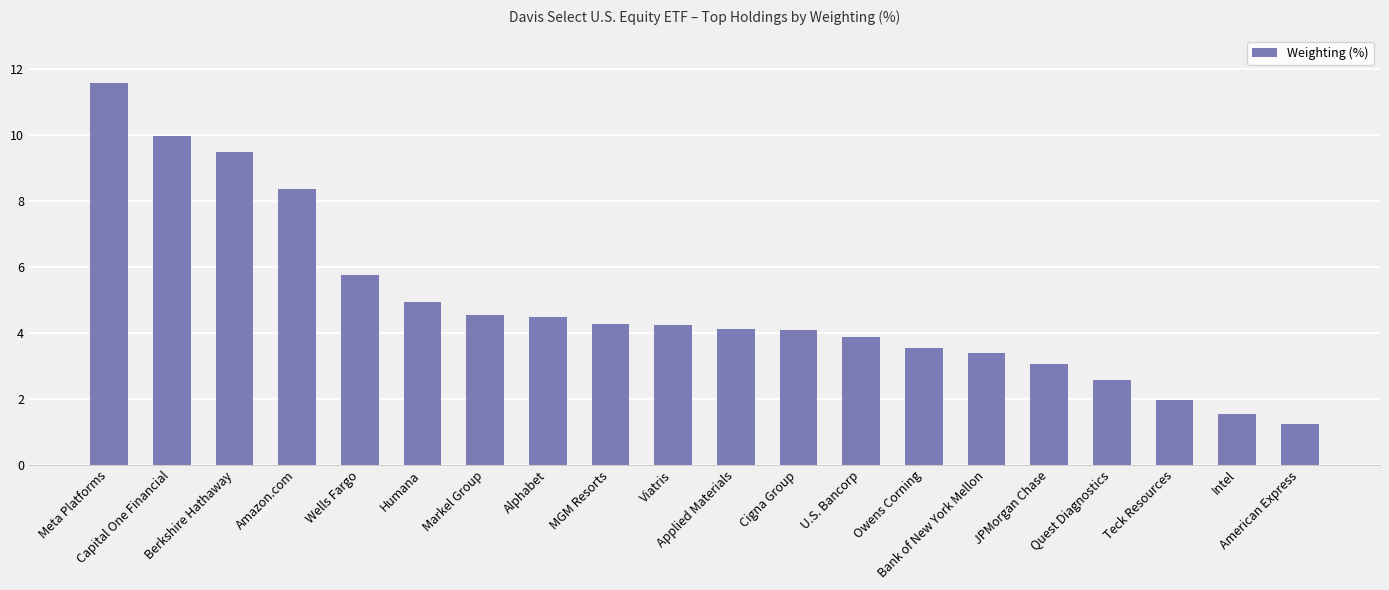

The value at Meta Platforms is 11.6. True or false?

True